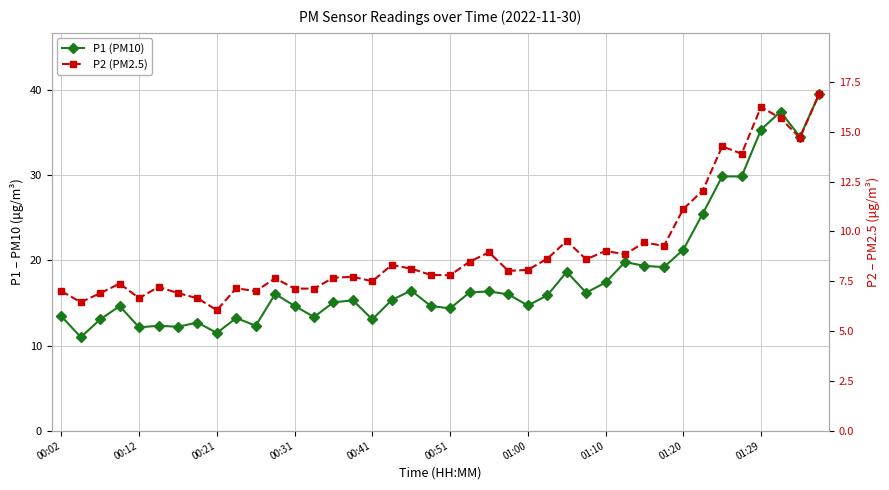

What value does the P2 (PM2.5) series have at 23?

8.0